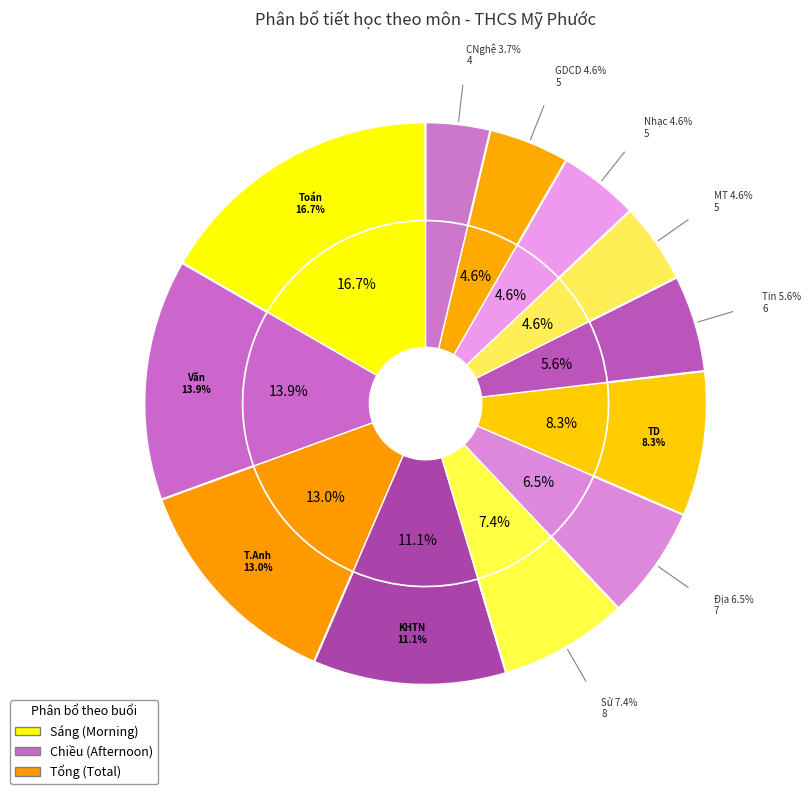

Is it true that KHTN is 2% of the pie?

False